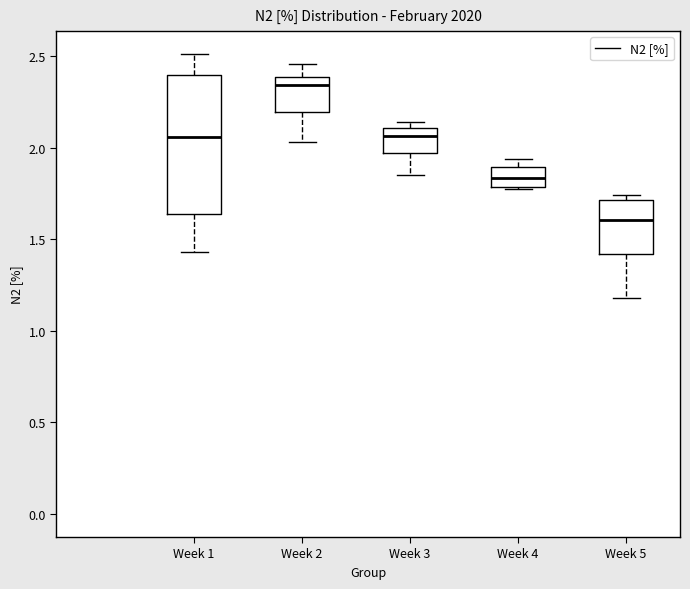

Reading left to right, transcribe this box plot: for each box, give where its median line is, the range the box spans, and where its two whiskers end, as read against the y-axis. The values are not printed on the chart, so give them approximately, as read against the axis.

Week 1: median 2.05, box 1.65 to 2.40, whiskers 1.45 to 2.50
Week 2: median 2.35, box 2.20 to 2.40, whiskers 2.05 to 2.45
Week 3: median 2.05, box 1.95 to 2.10, whiskers 1.85 to 2.15
Week 4: median 1.85, box 1.80 to 1.90, whiskers 1.75 to 1.95
Week 5: median 1.60, box 1.40 to 1.70, whiskers 1.20 to 1.75